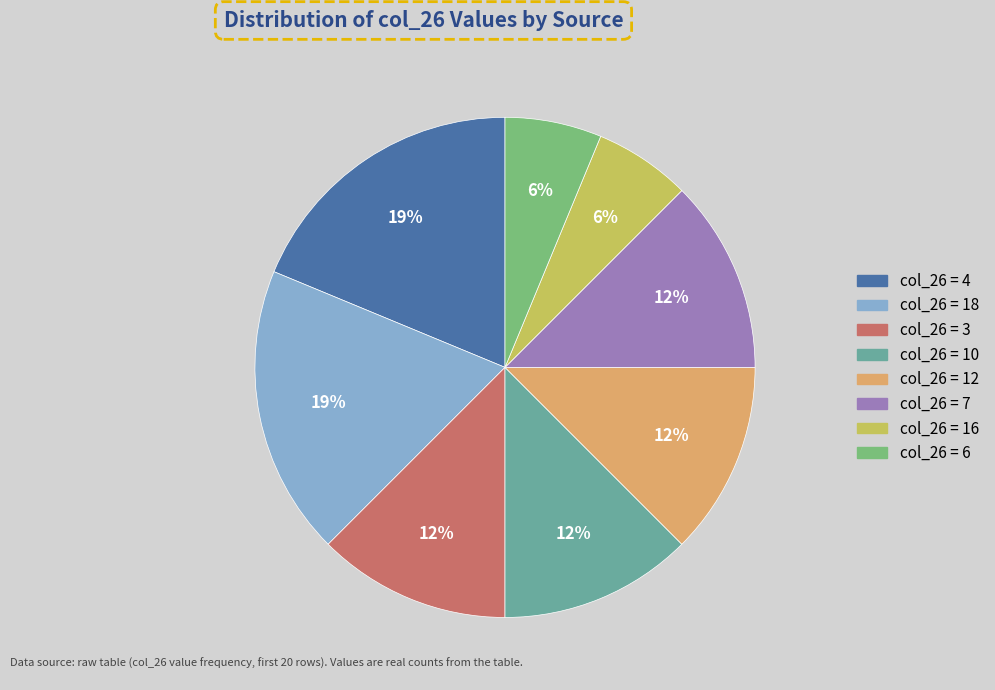

To the nearest percent, what is the average slice percentage?

12%